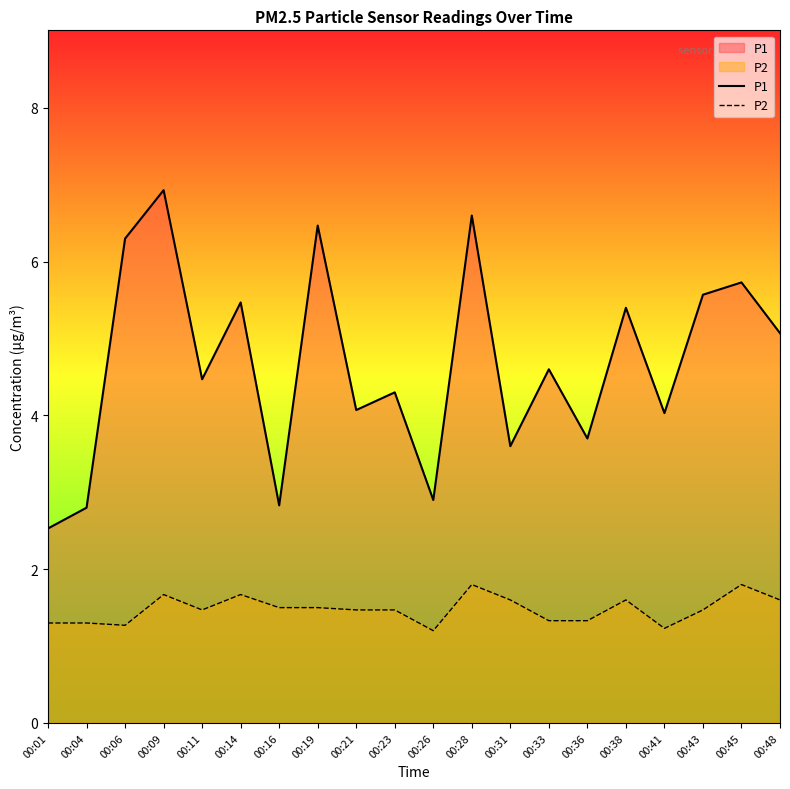

Where is P2 nearest to the value 1?

00:26